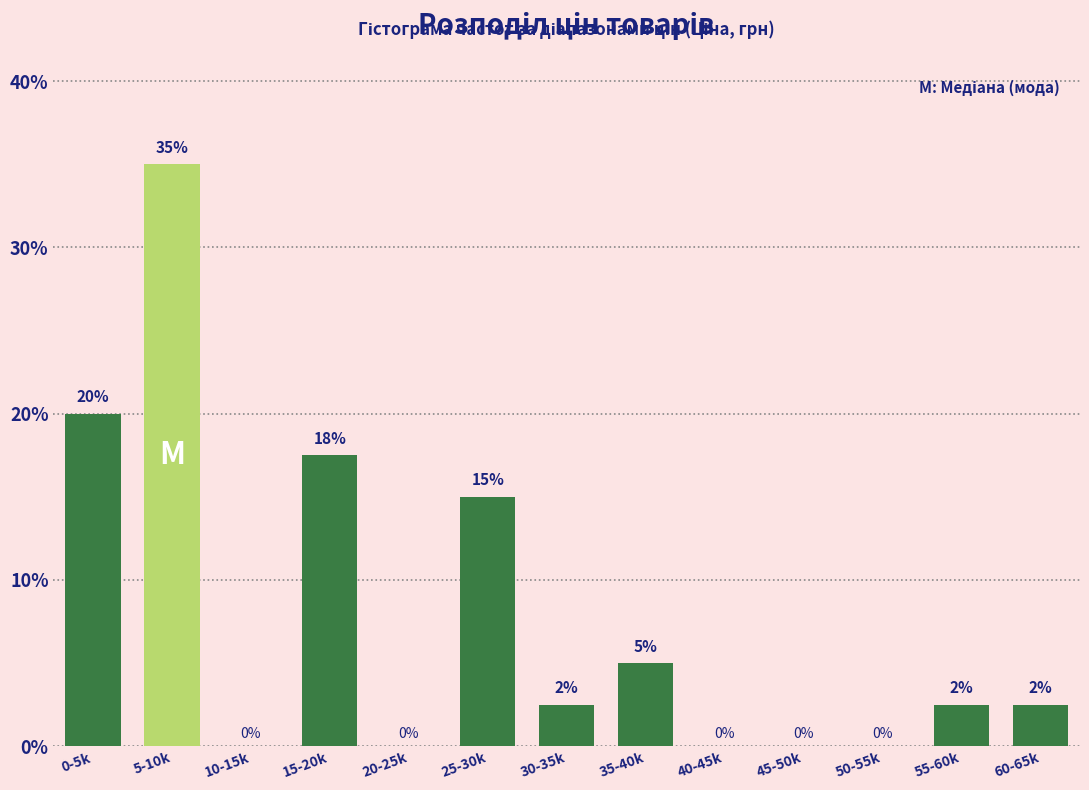

Which label corresponds to the largest value in the chart?

5-10k